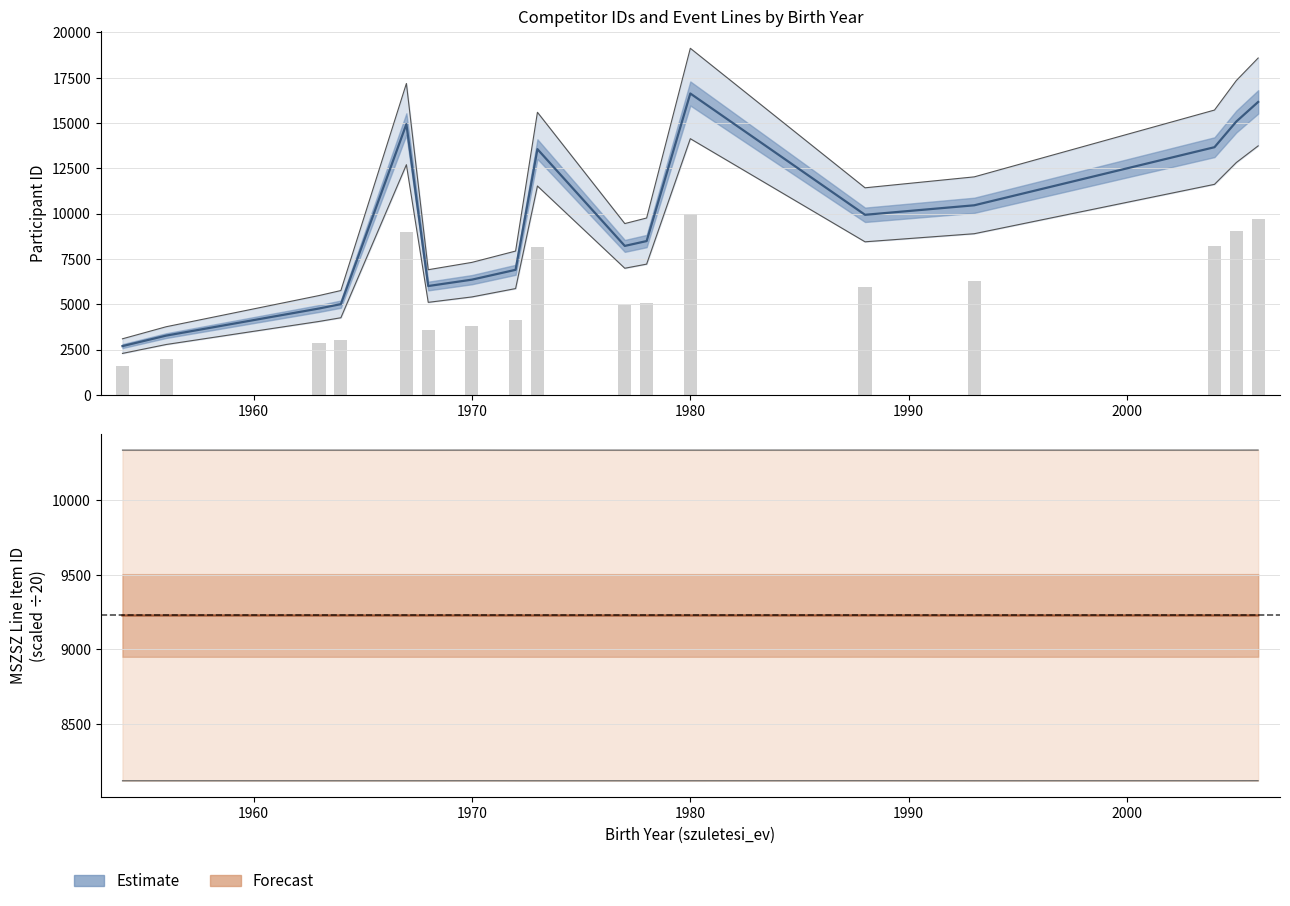

How many values in the id series exceed 8485?

8